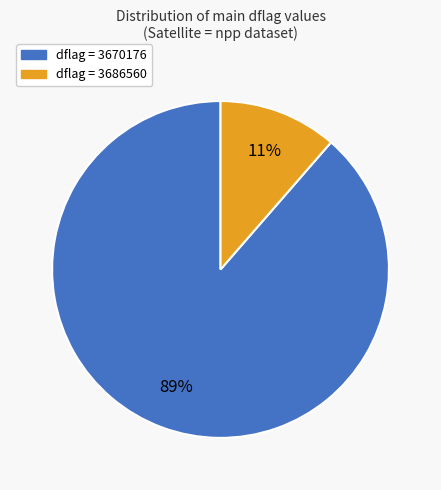

Is there a majority slice in this chart?

Yes